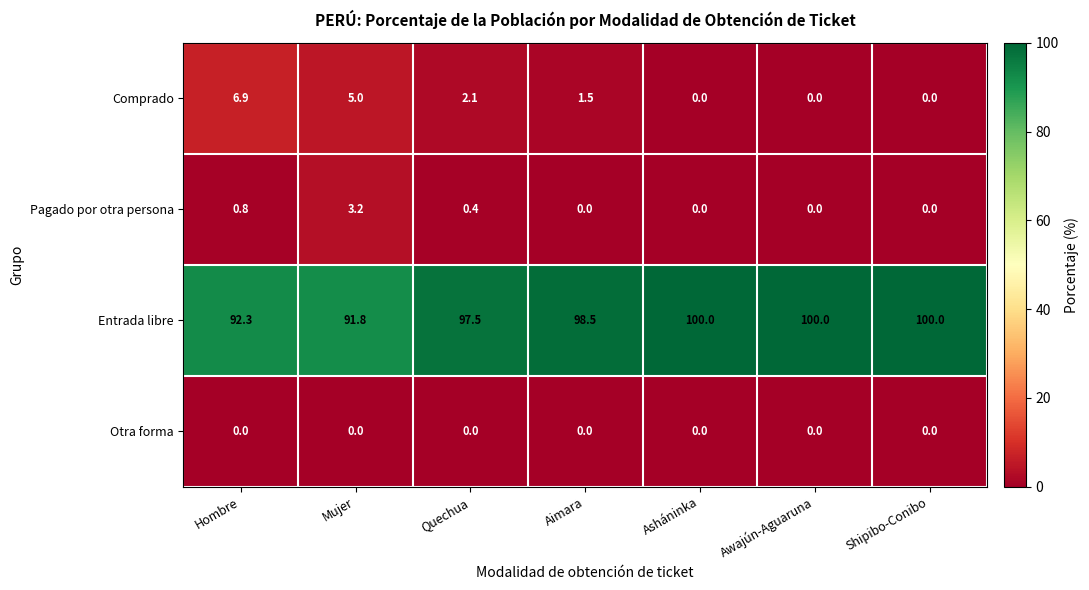

What is the difference between the highest and lowest values at Aimara?

98.5